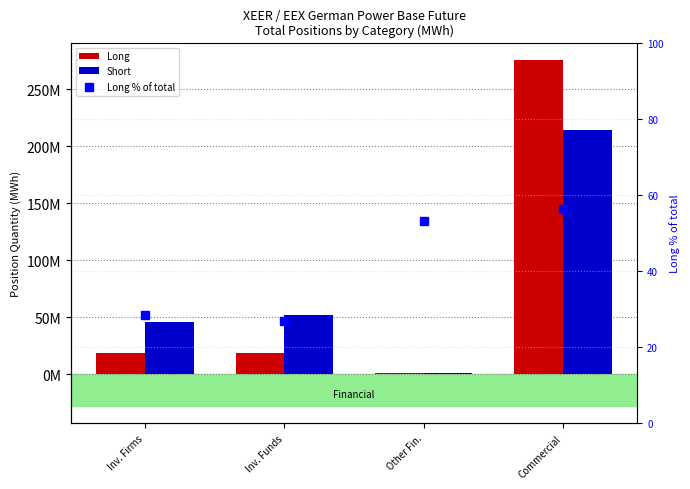

At how many categories does at least one series exceed 178900364?

1